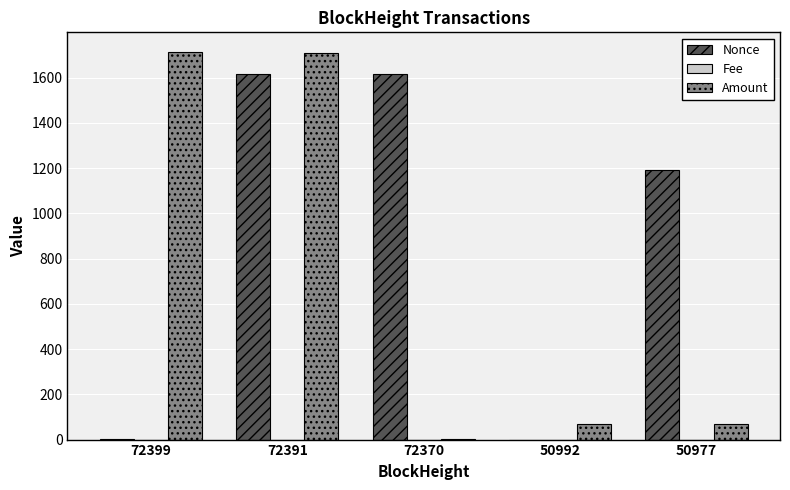

Where is Nonce nearest to the value 808?

50977